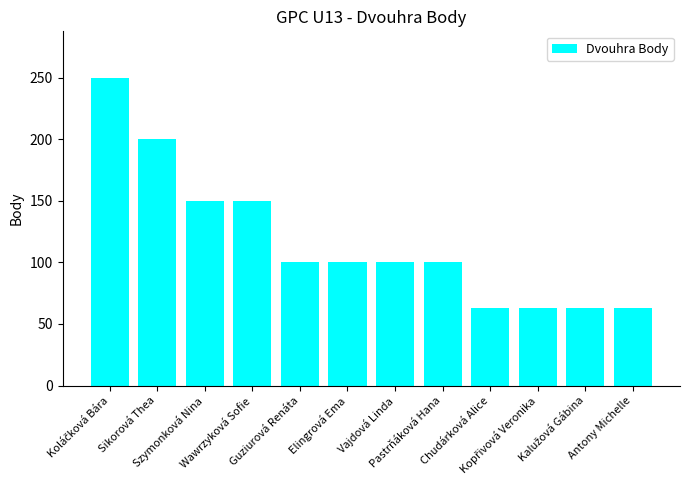

Count the values in the range 63 to 150.

10